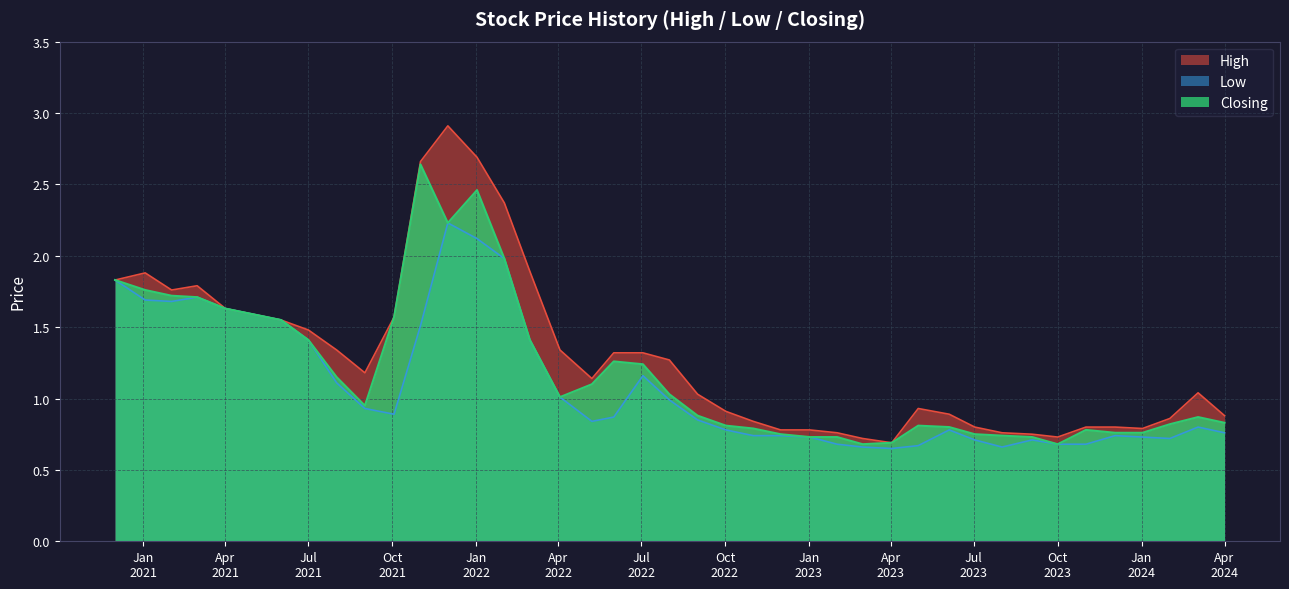

What is the greatest value displayed?

2.9